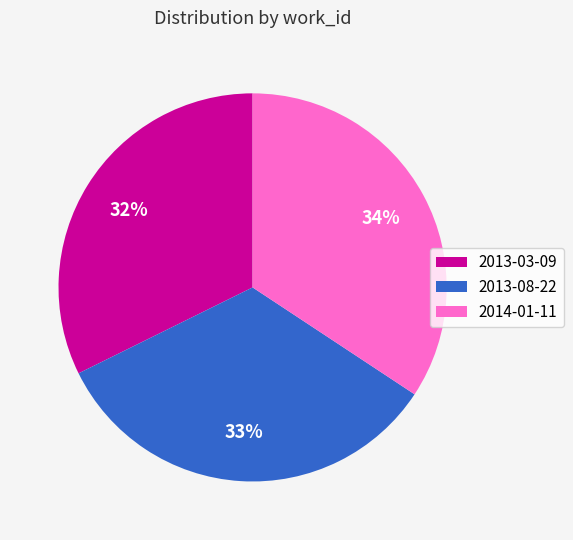

What percentage is the 2014-01-11 slice, to the nearest percent?

34%